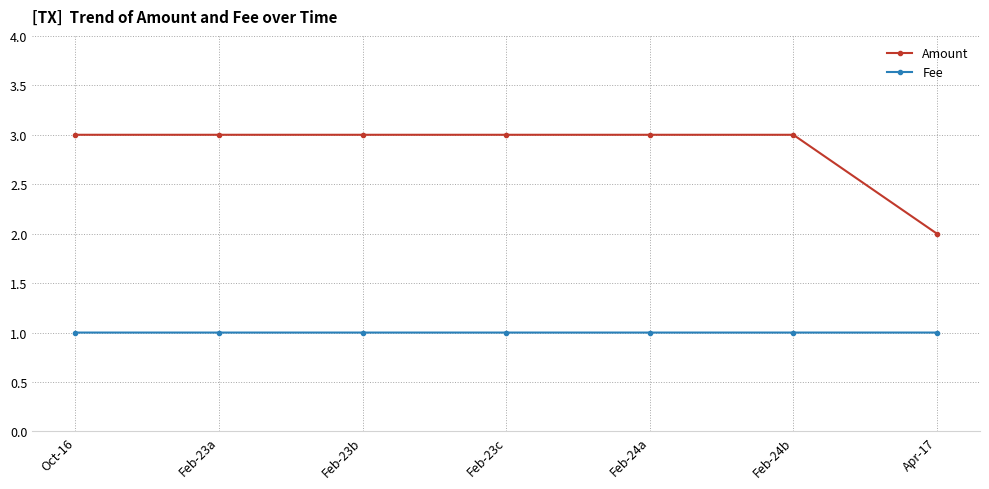

What is the smallest value displayed?

1.0